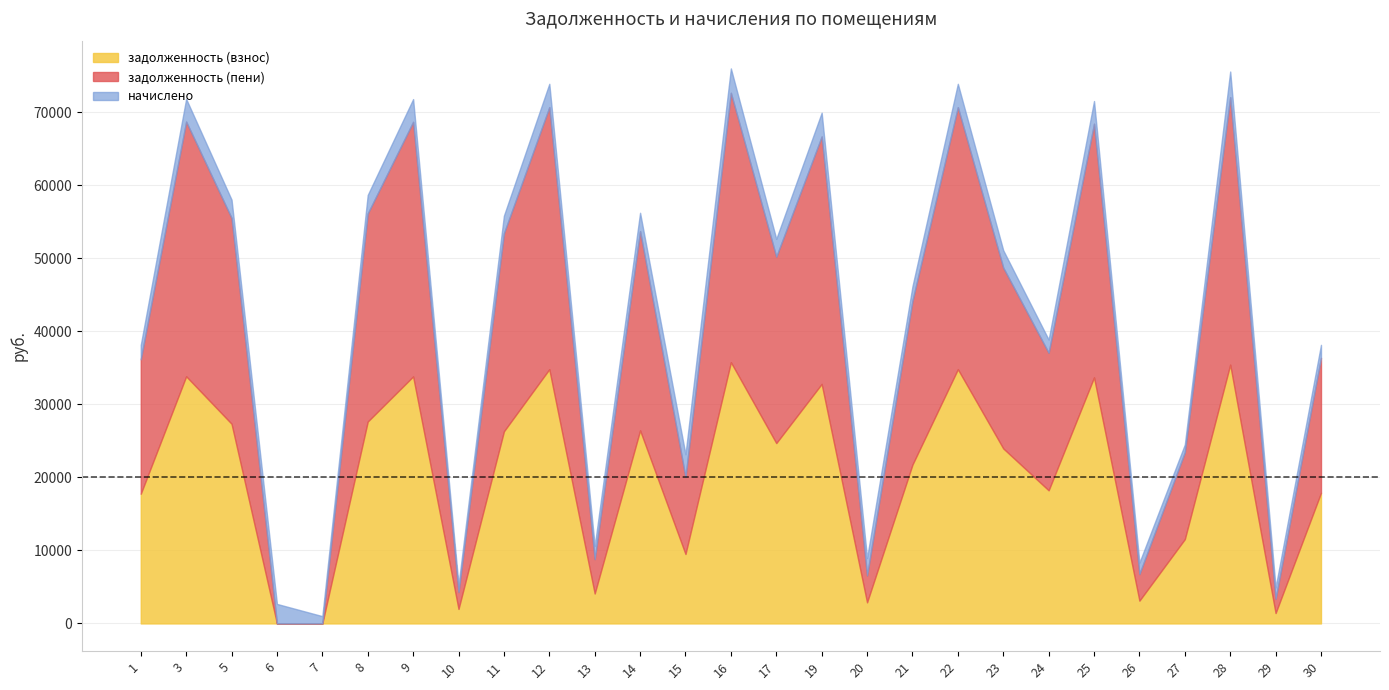

Does the chart have visible grid lines?

Yes